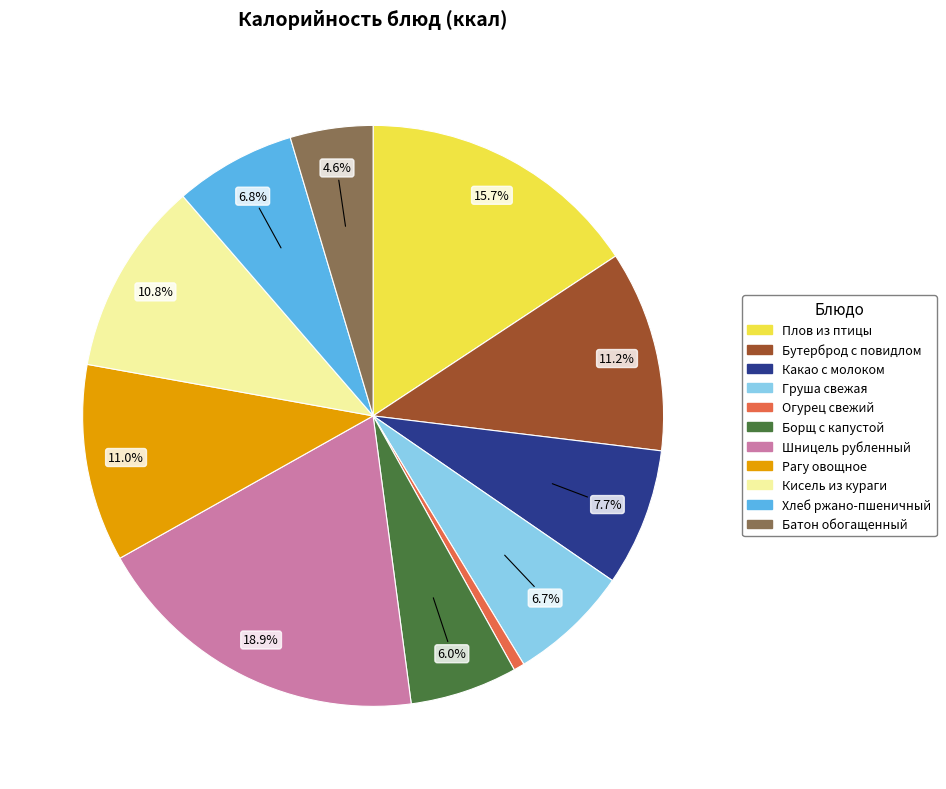

Count the number of slices in the pie.

11